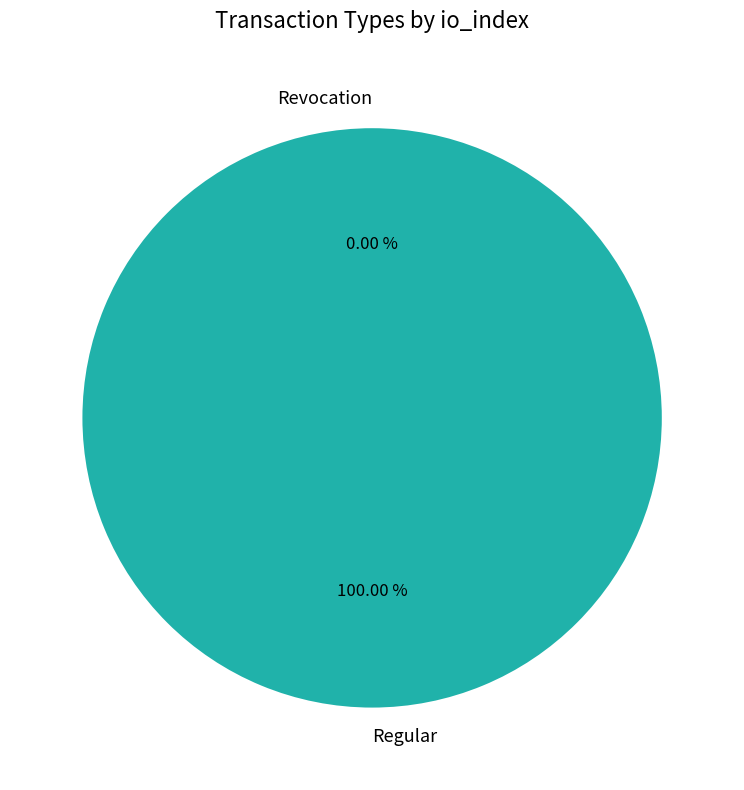

To the nearest percent, what portion does Regular represent?

100%